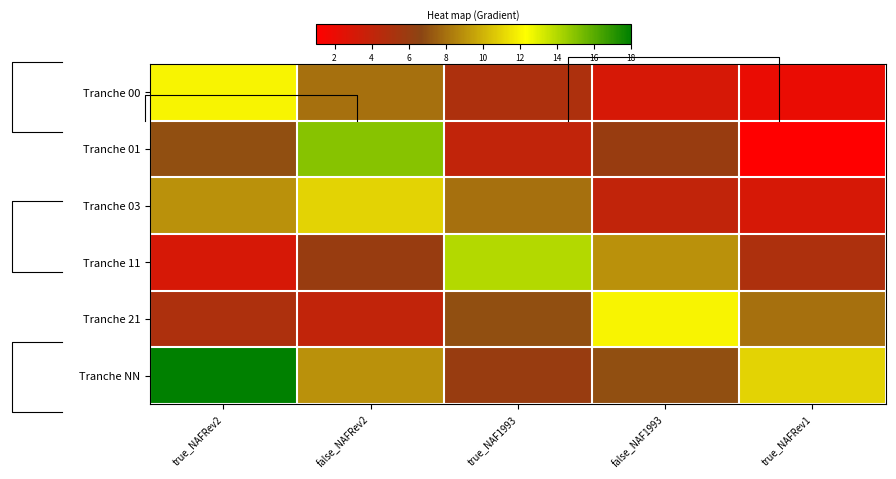

What is the difference between the Tranche 01 values at true_NAFRev2 and false_NAF1993?

1